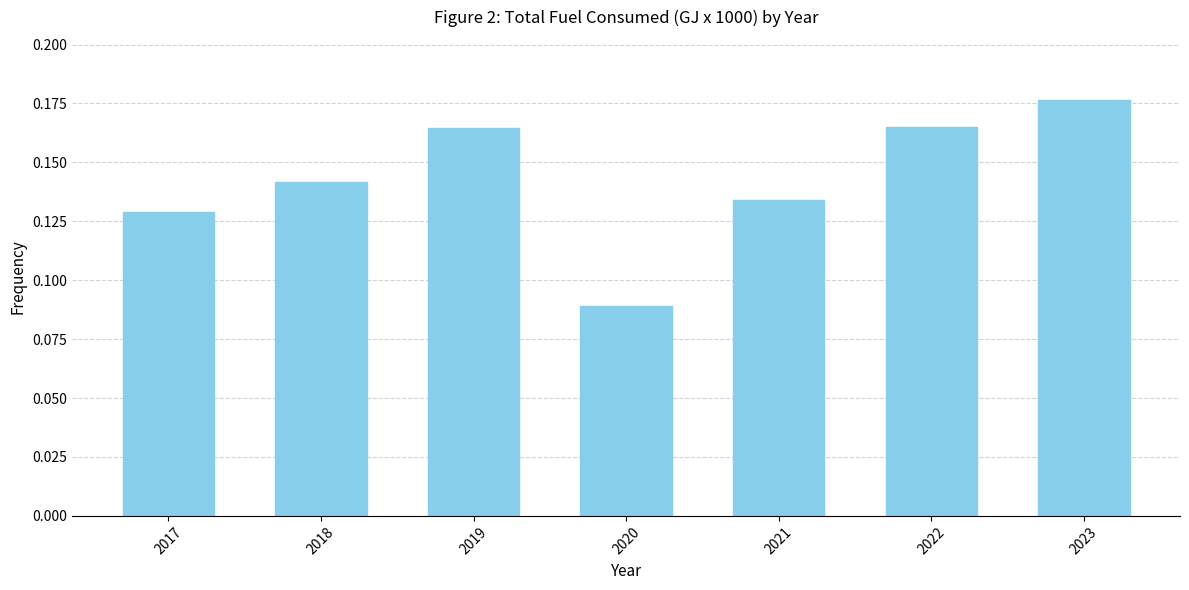

The value at 2017 is 0.0. True or false?

False